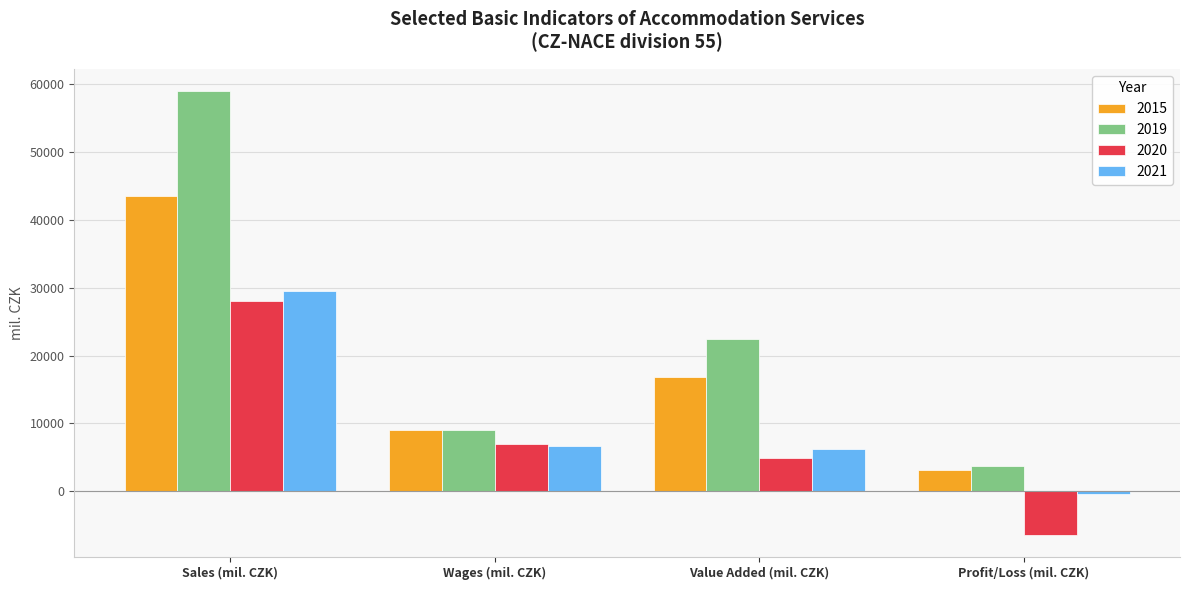

Is it true that 2020 equals 4903.7 at Value Added (mil. CZK)?

True